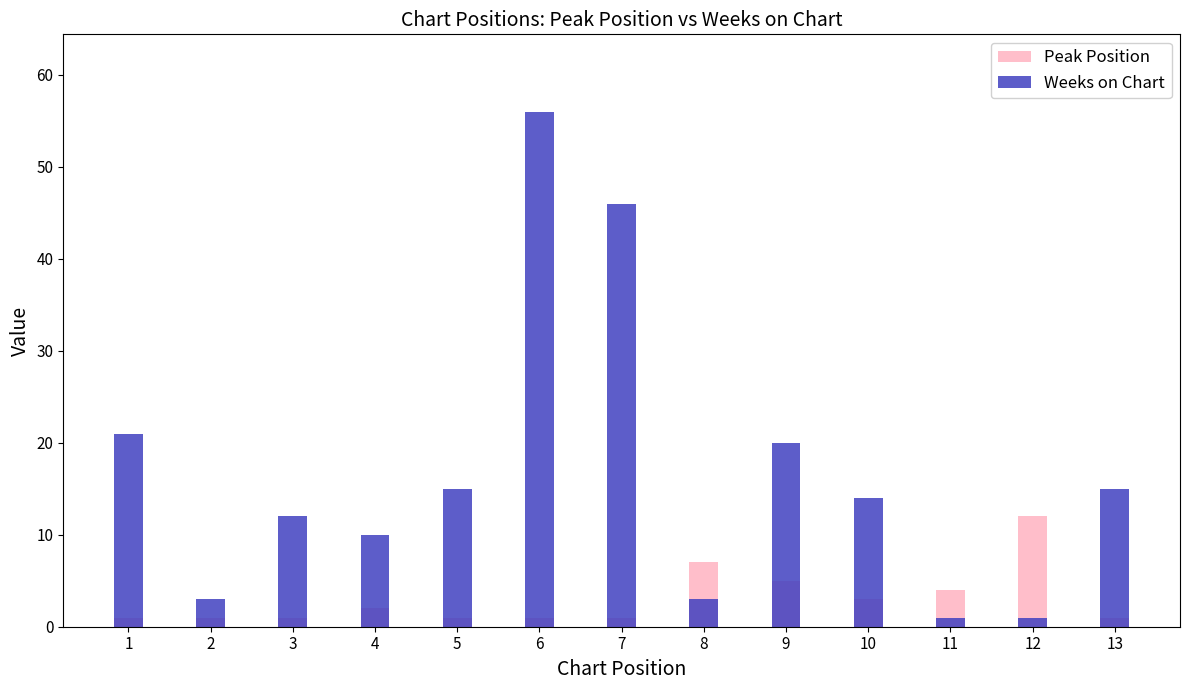

Which series has the widest spread of values?

Weeks on Chart